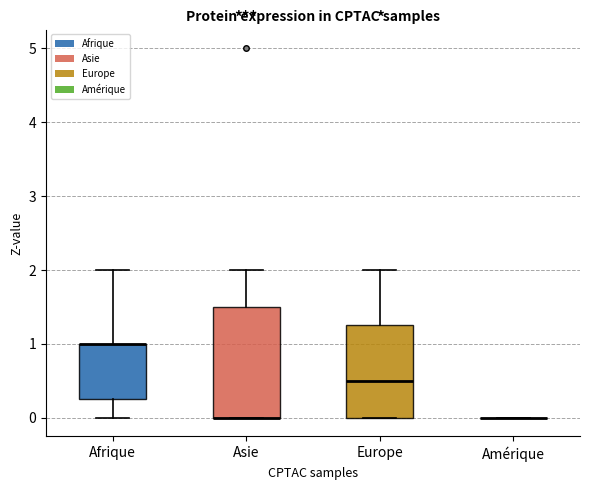

Comparing the boxes themselves (not the whiskers), which one is the tallest?

Asie